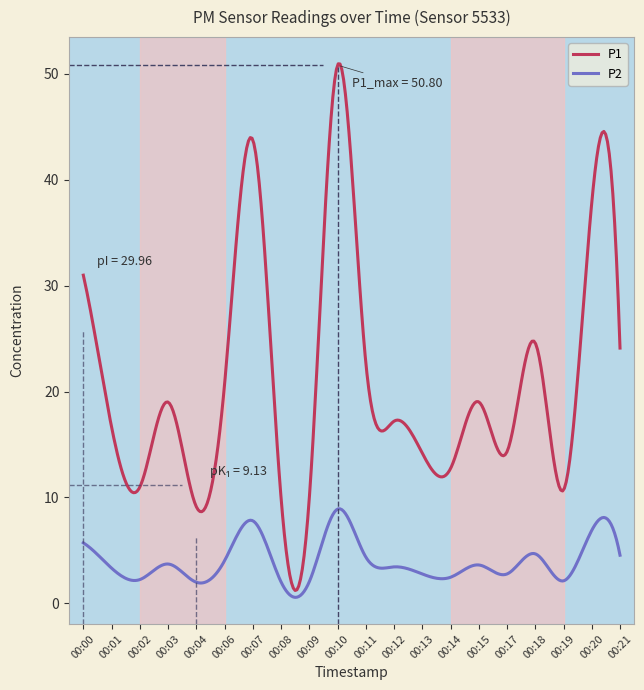

What is the highest value of the P2 series?

8.9